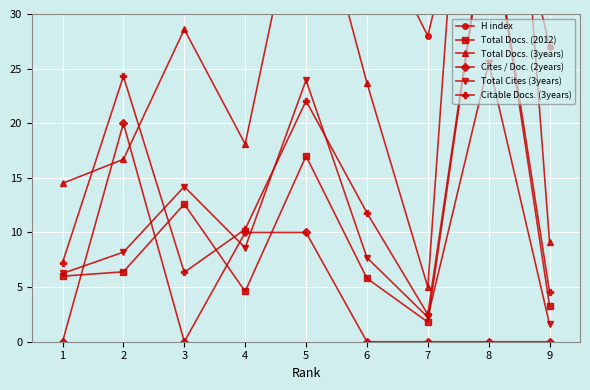

Between which two adjacent categories do Citable Docs. (3years) and Total Docs. (3years) first intersect?

1 and 2